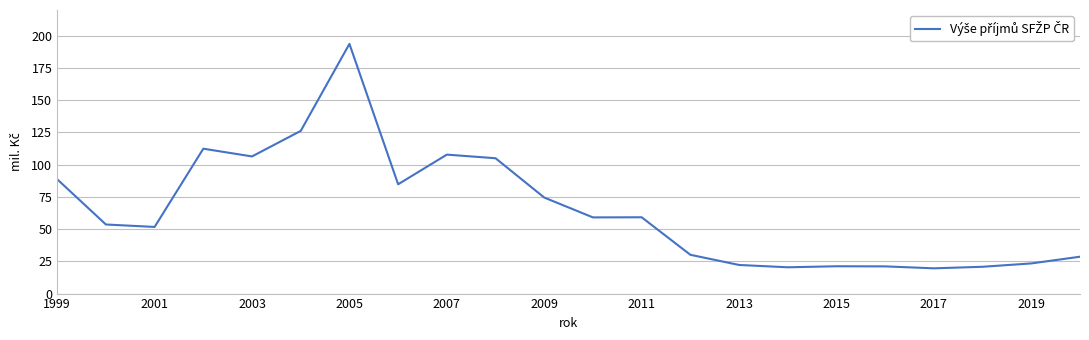

What is the minimum value shown in the chart?

19.6